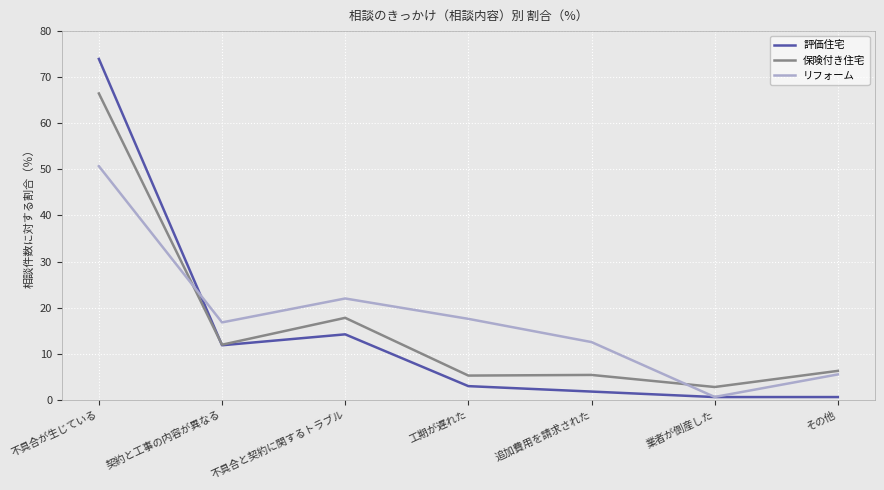

What is the difference between the highest and lowest values at 業者が倒産した?

2.2